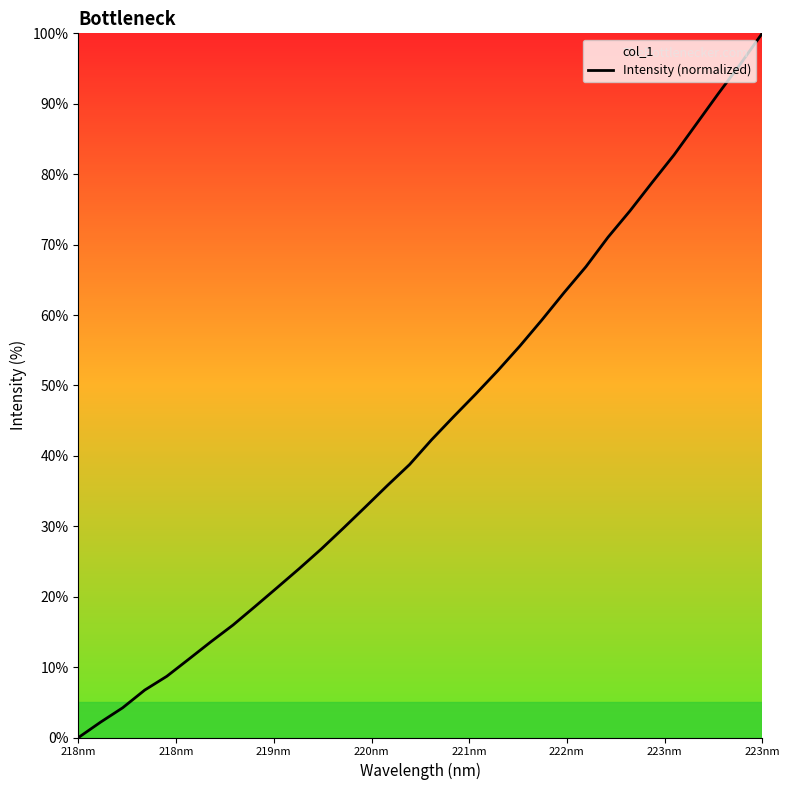

What is the approximate value at 218nm?

0.0